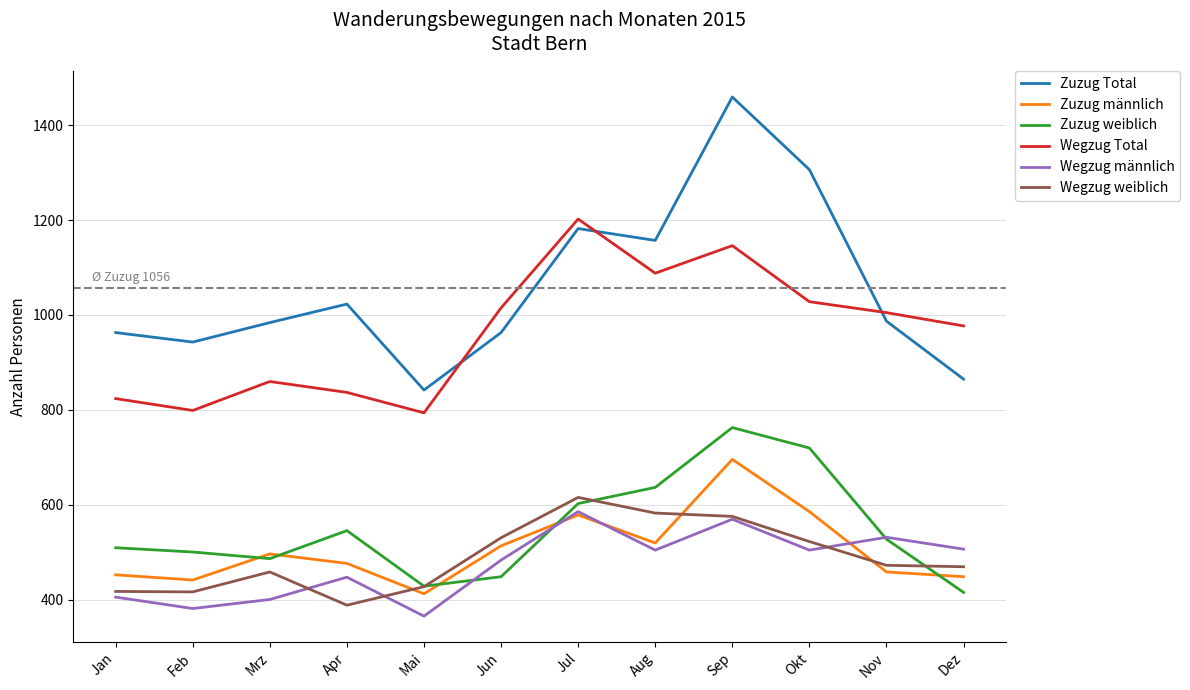

Rank the series by their maximum value, from highest to lowest.

Zuzug Total, Wegzug Total, Zuzug weiblich, Zuzug männlich, Wegzug weiblich, Wegzug männlich